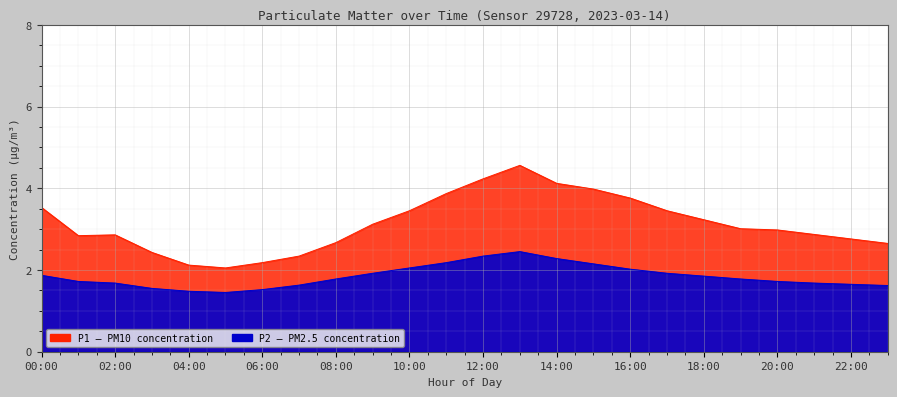

How many values in the P1 series are below 3?

12